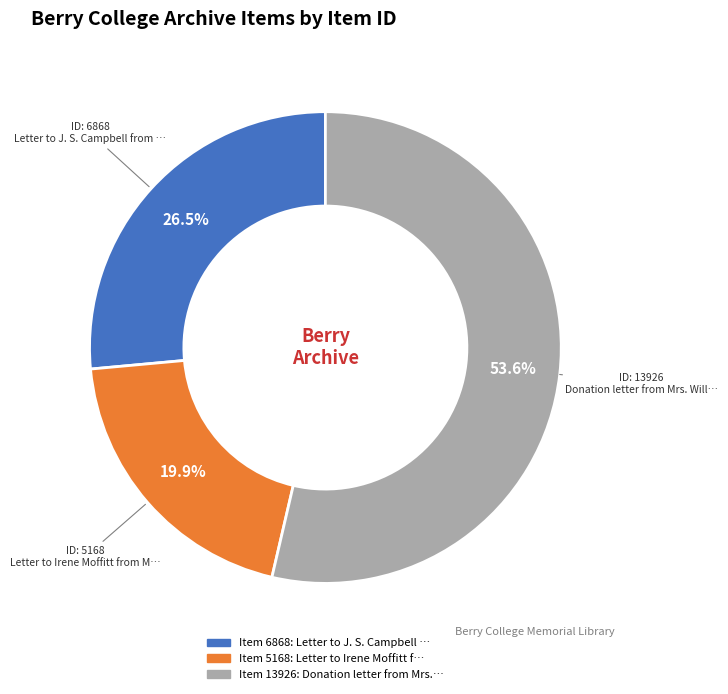

Is there any slice that represents more than half of the pie?

Yes